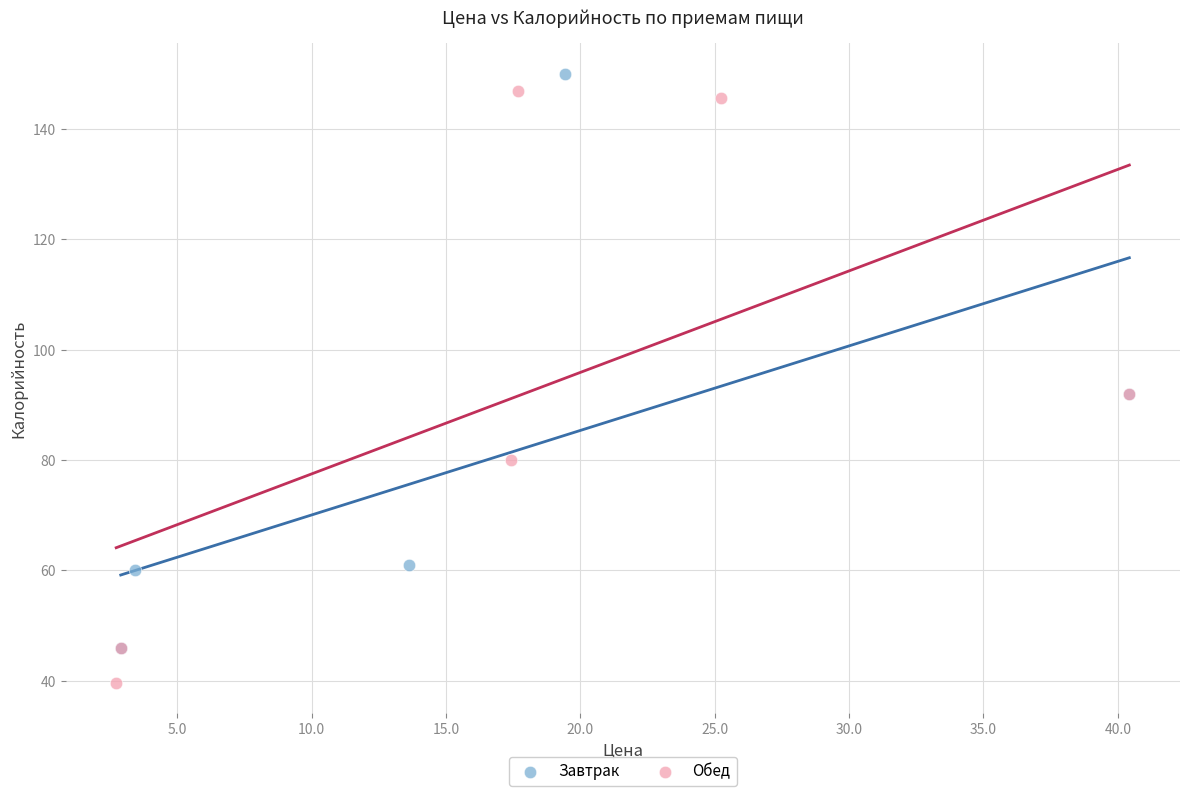

Which series reaches the minimum Y coordinate?

Обед